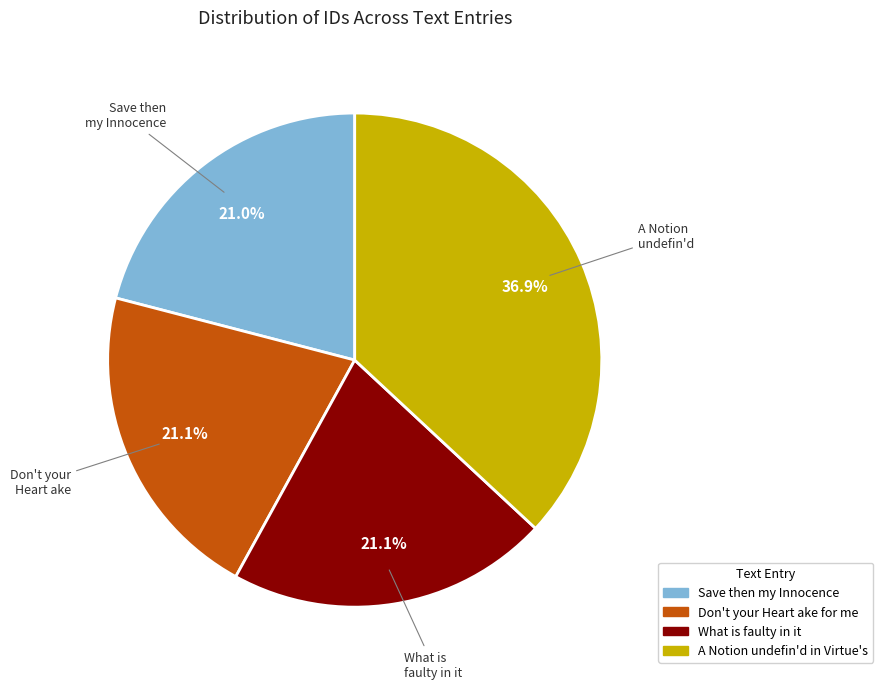

To the nearest percent, what is the average slice percentage?

25%